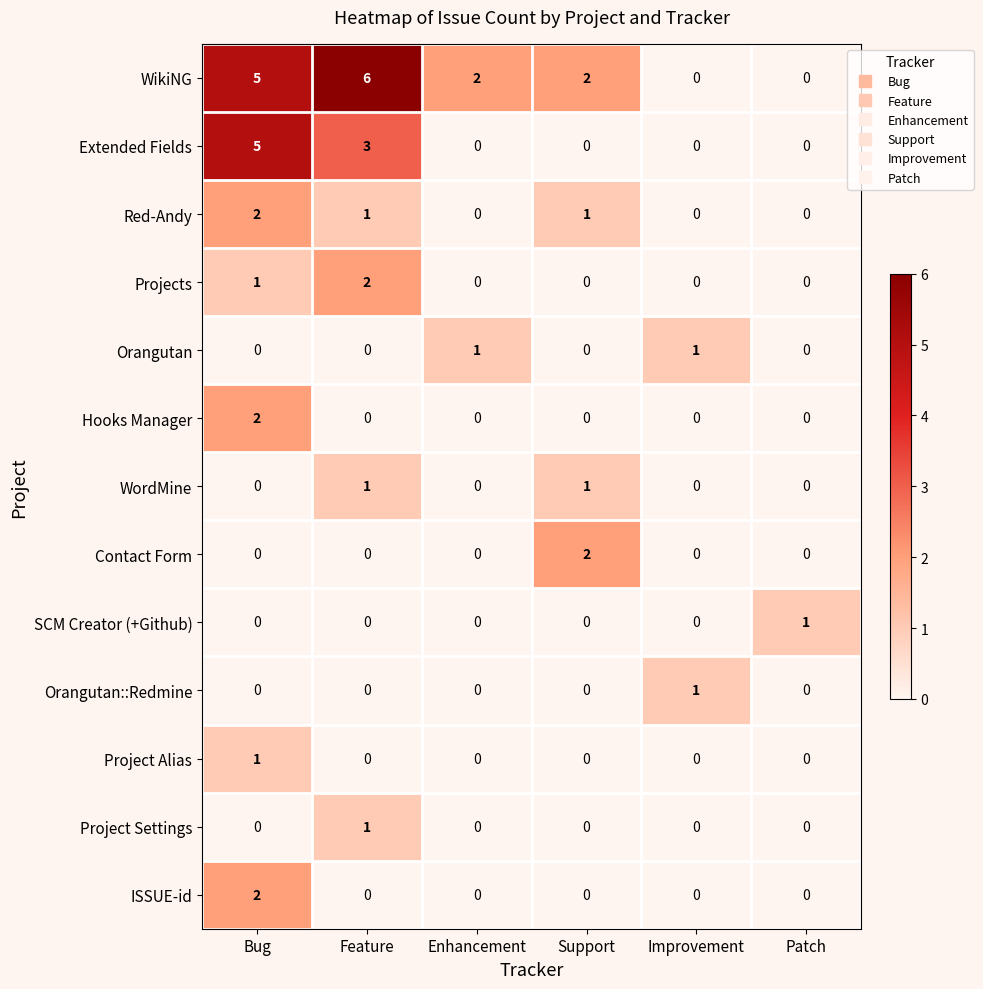

Between Feature and Improvement, which series saw the biggest shift?

WikiNG